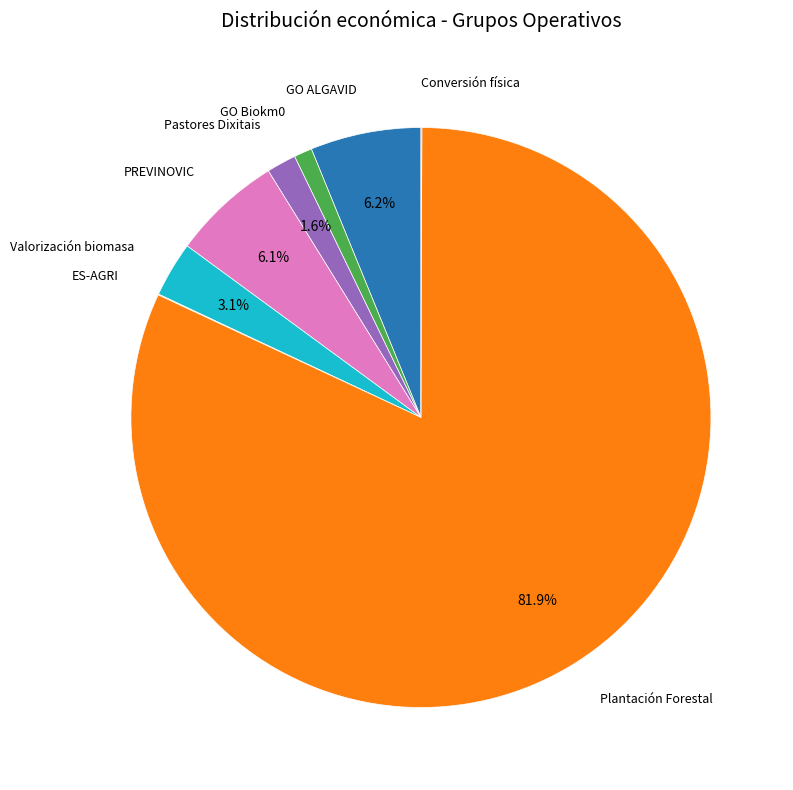

Is there a majority slice in this chart?

Yes